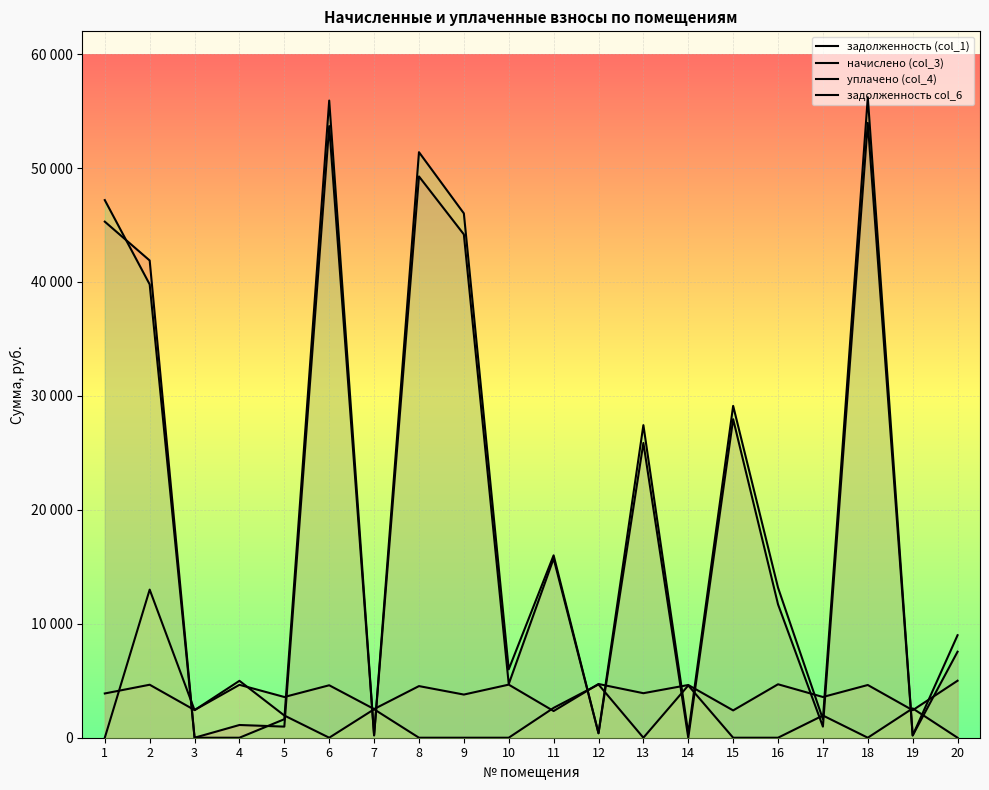

Which series changed the most between 4 and 18?

задолженность col_6